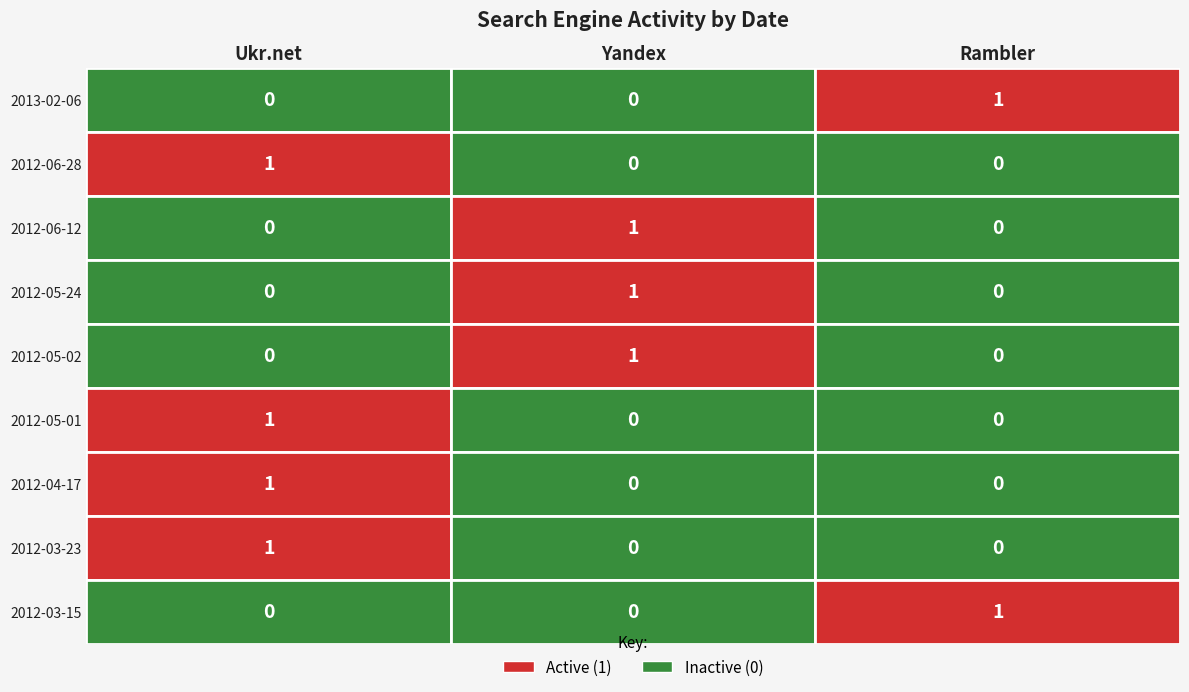

What is the difference between the maximum and minimum values in the Yandex series?

1